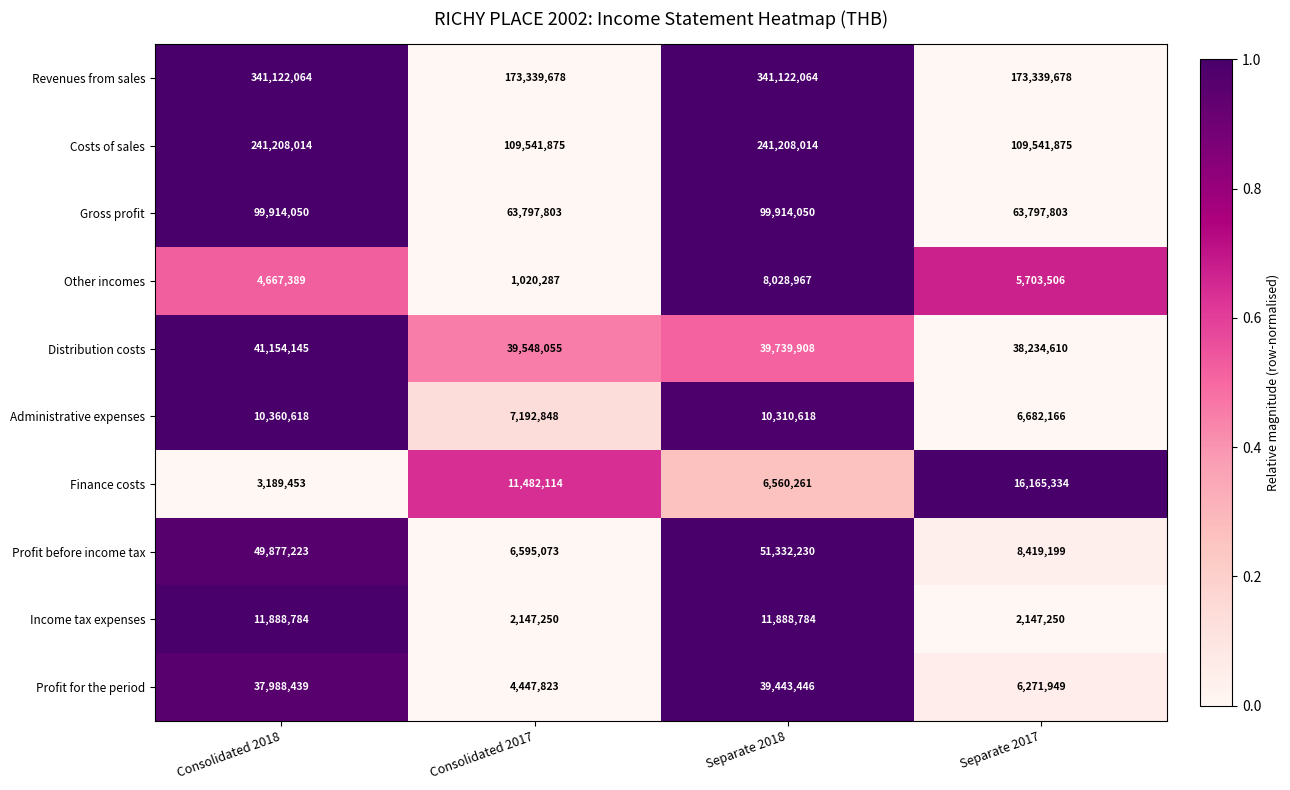

What is the sum of all Administrative expenses values?

34546250